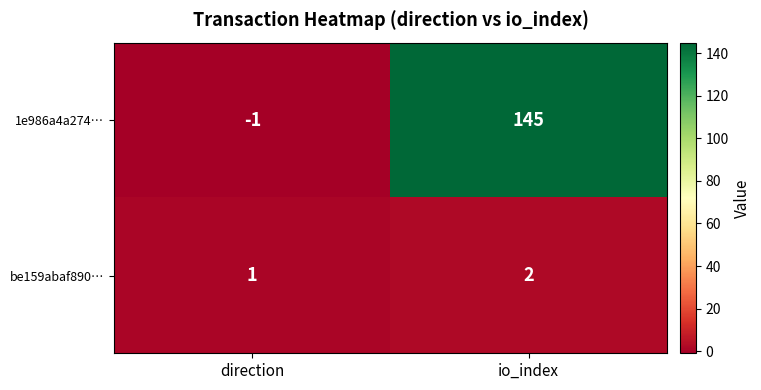

At which label is 1e986a4a274… closest to 72?

direction